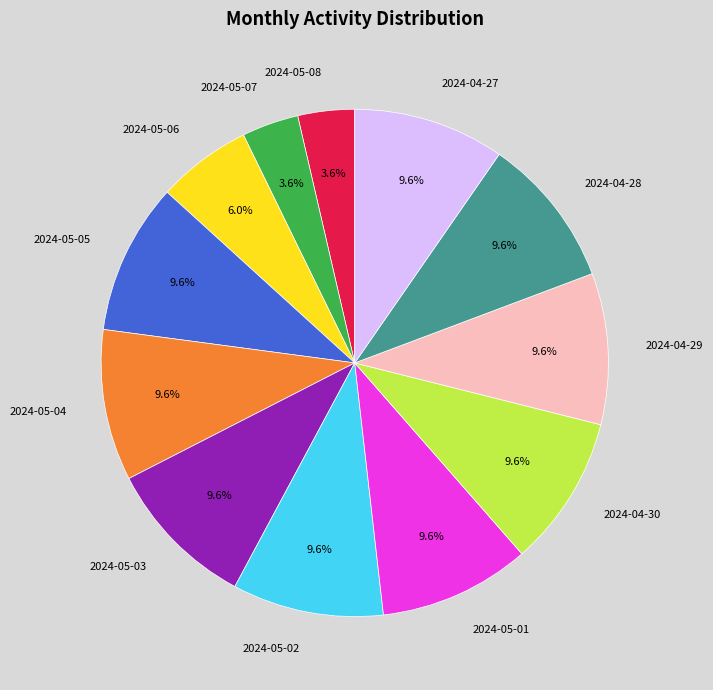

How much of the chart is everything except 2024-05-03?

90.4%